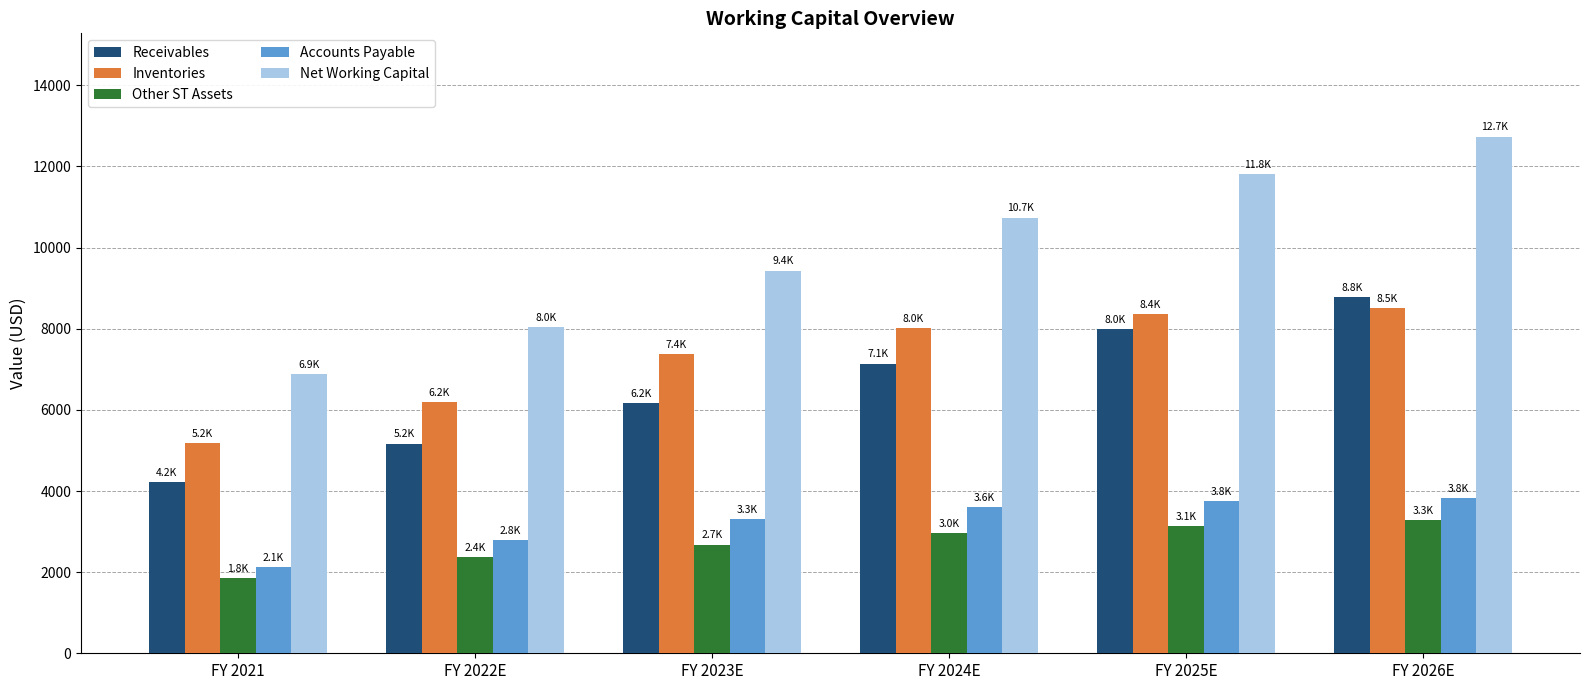

What is the label of the 5th bar from the right?

FY 2022E